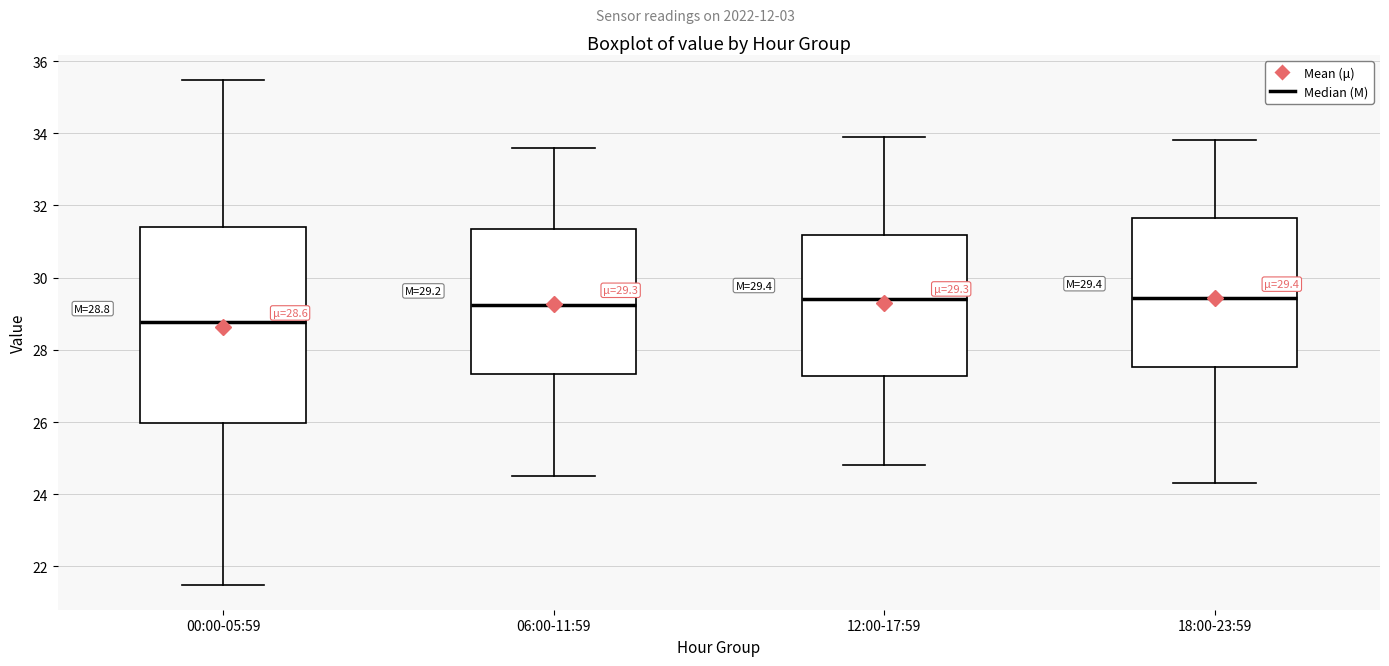

Comparing the boxes themselves (not the whiskers), which one is the tallest?

00:00-05:59